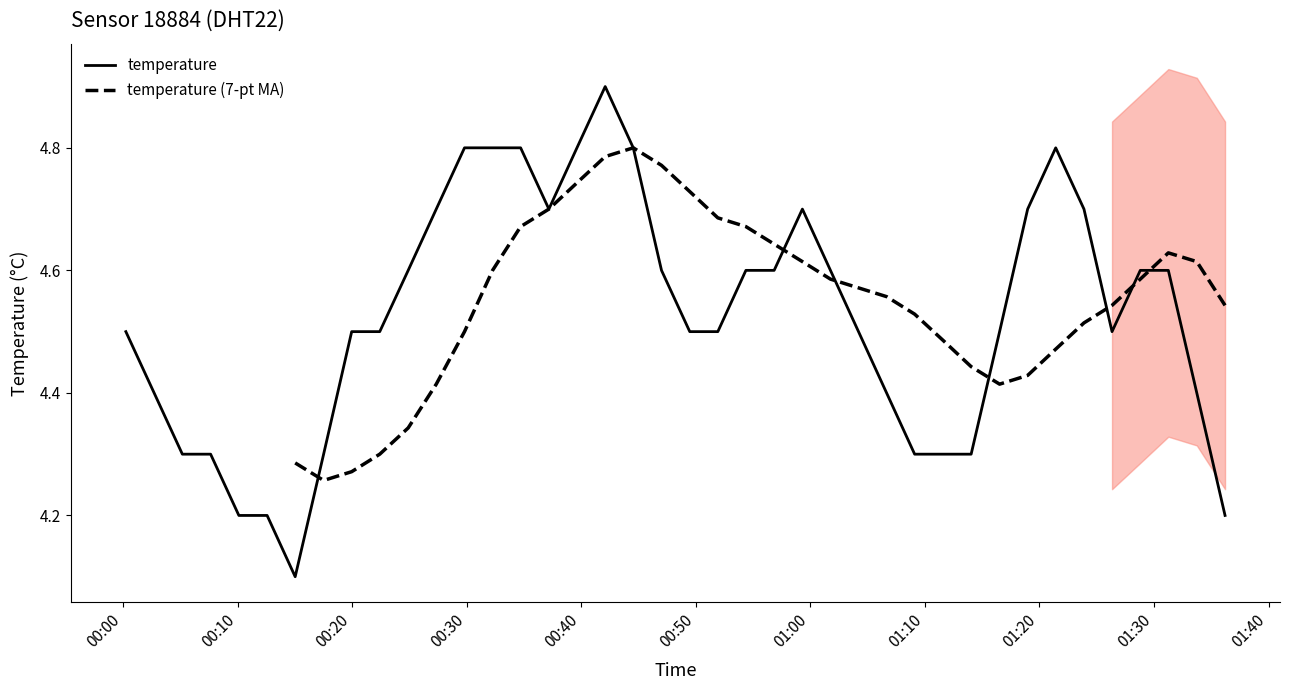

What is the sum of all values?

181.1